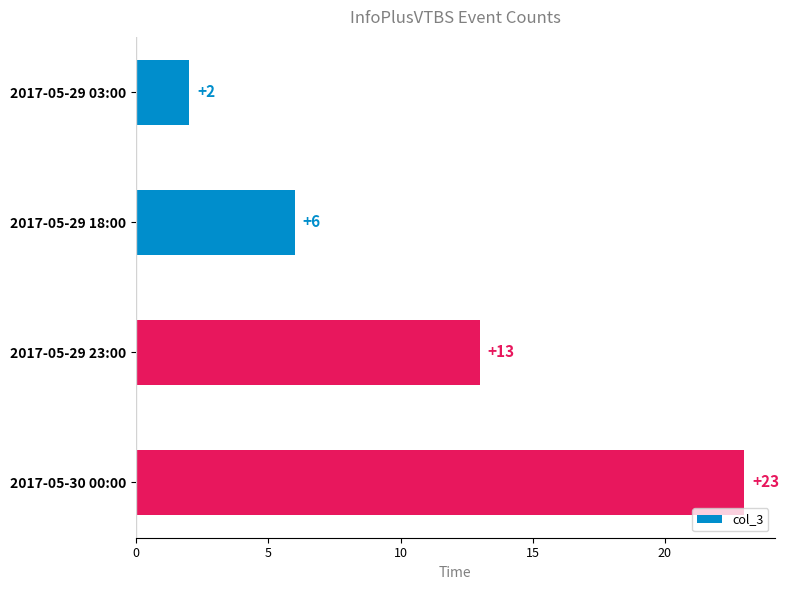

Between 2017-05-29 03:00 and 2017-05-29 23:00, which is larger?

2017-05-29 23:00